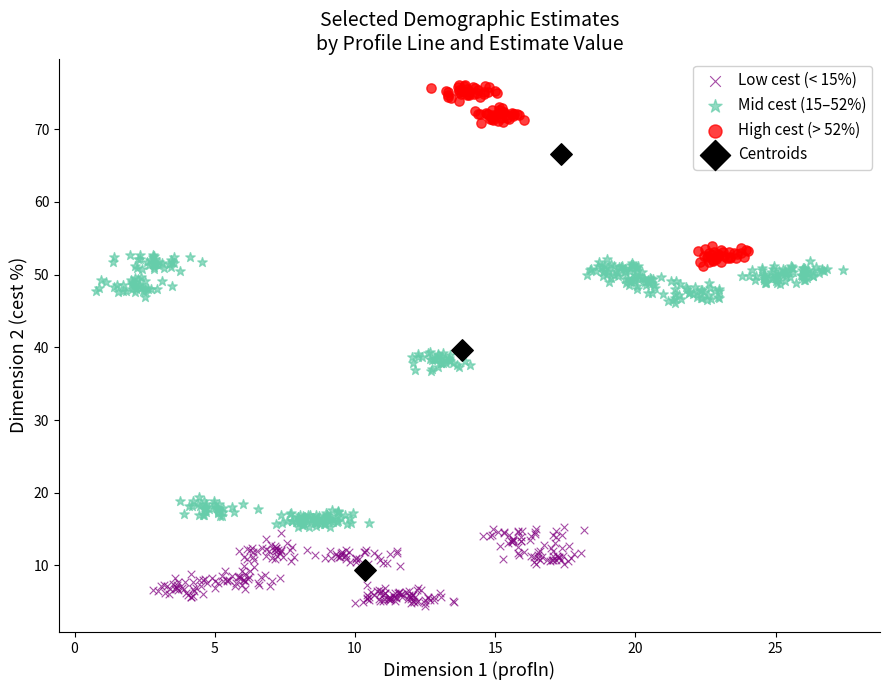

Which series contains the highest Y value?

High cest (> 52%)